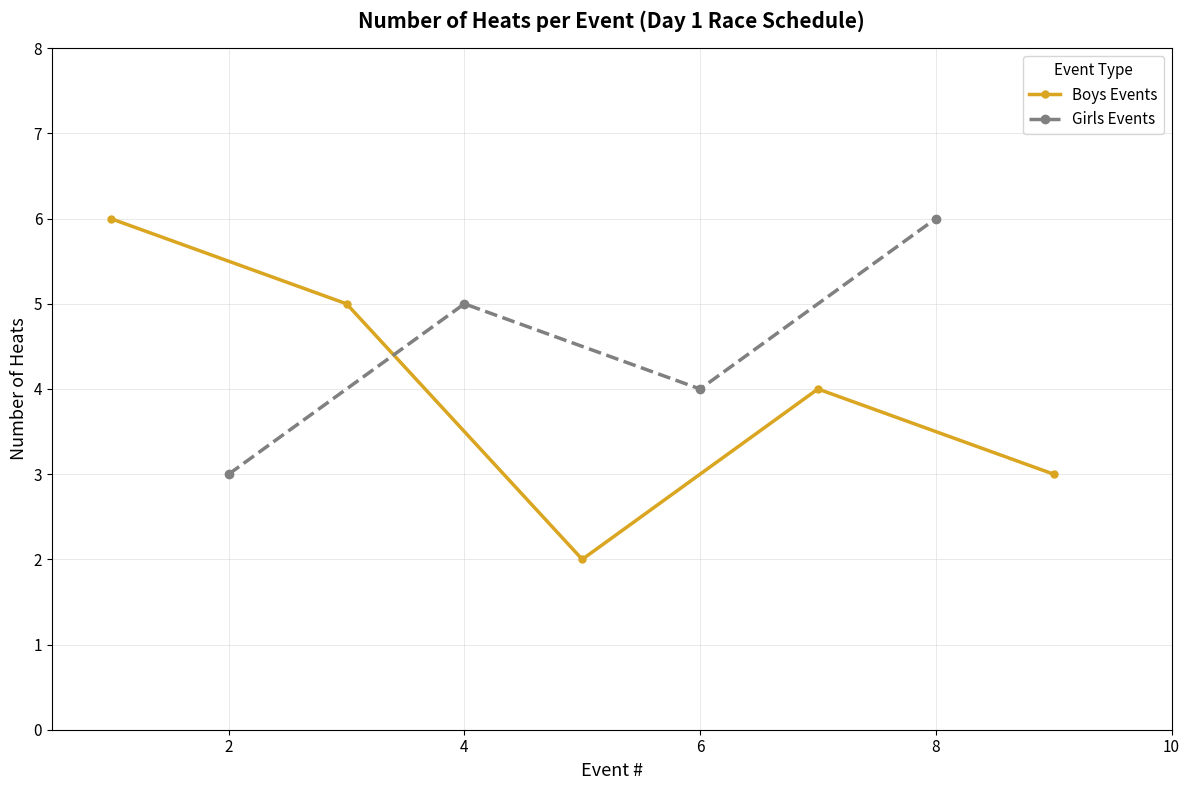

How many interior local peaks does the Boys Events series have?

1